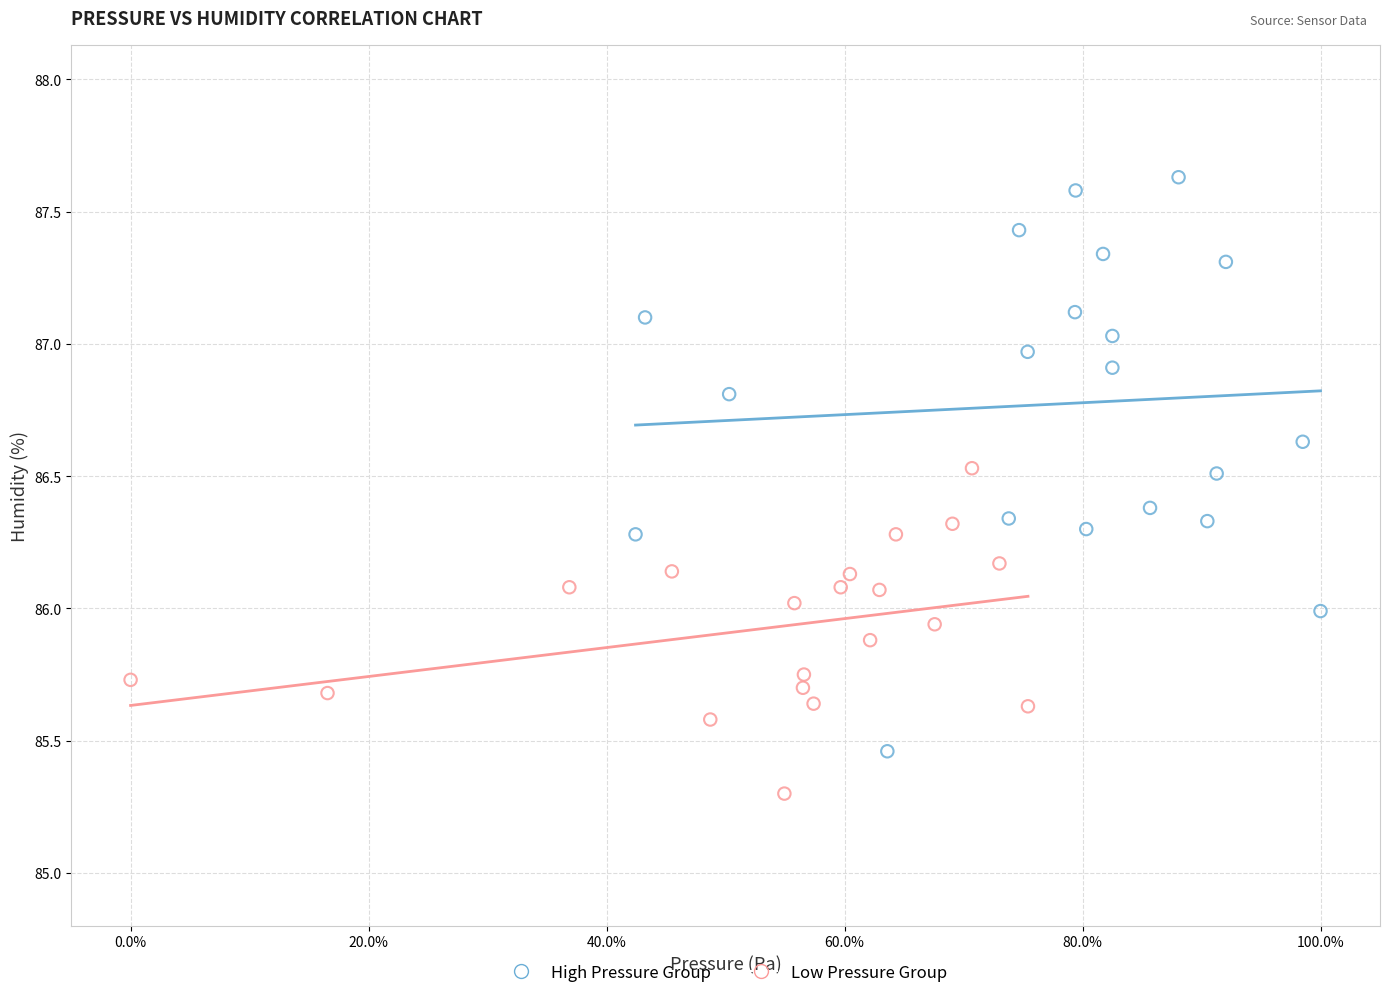

Which series reaches the maximum Y coordinate?

High Pressure Group